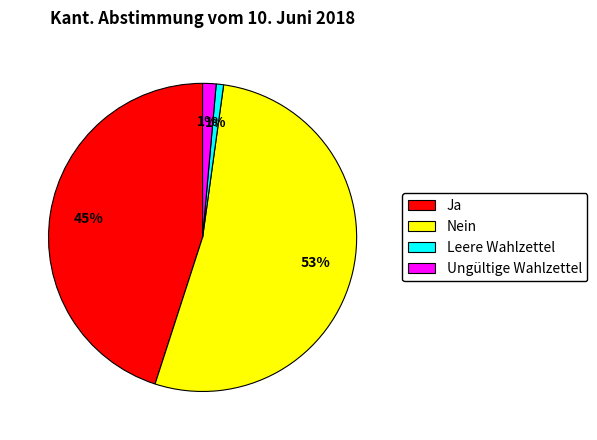

Do Nein and Ungültige Wahlzettel together represent more than half of the pie?

Yes